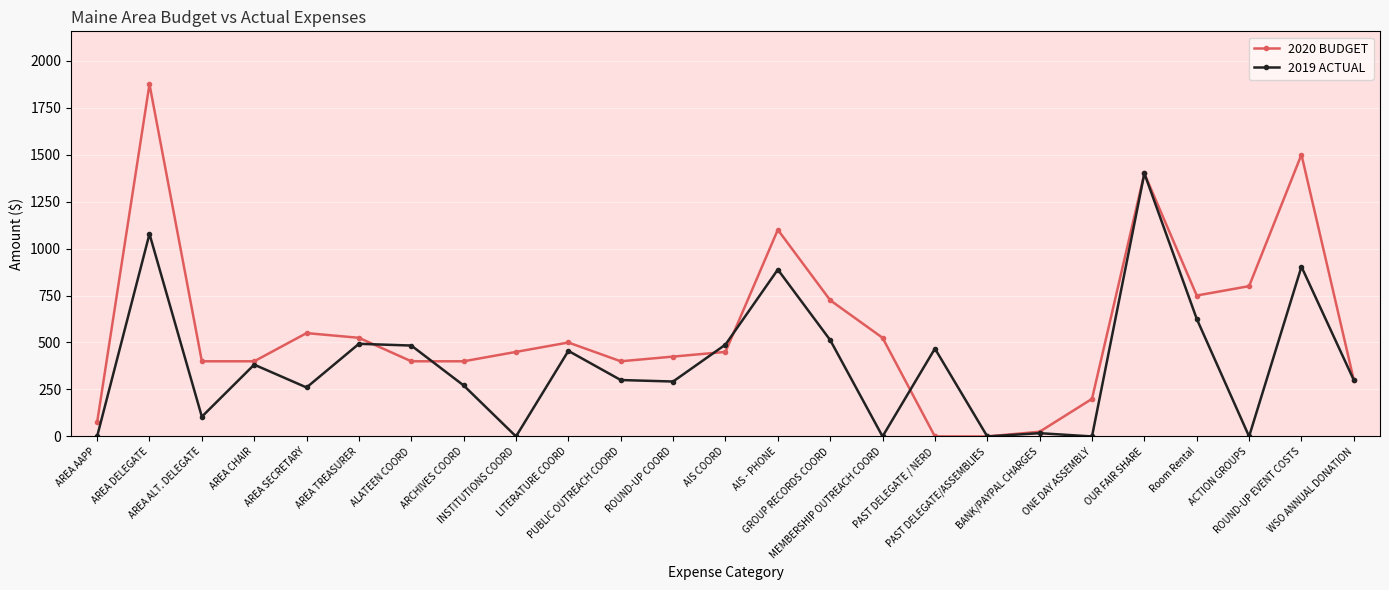

Which series has the widest spread of values?

2020 BUDGET